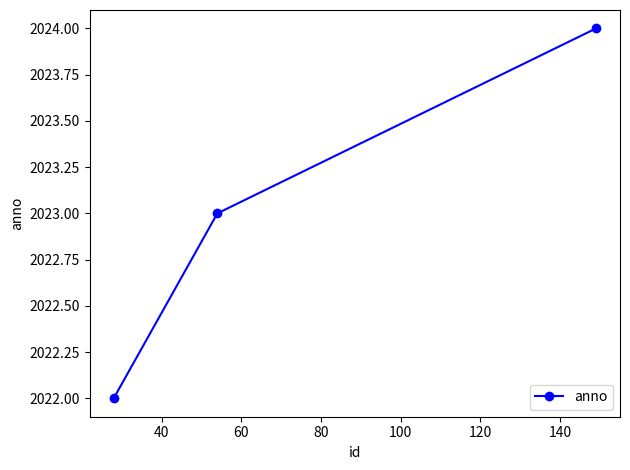

How many values are below 2023?

1